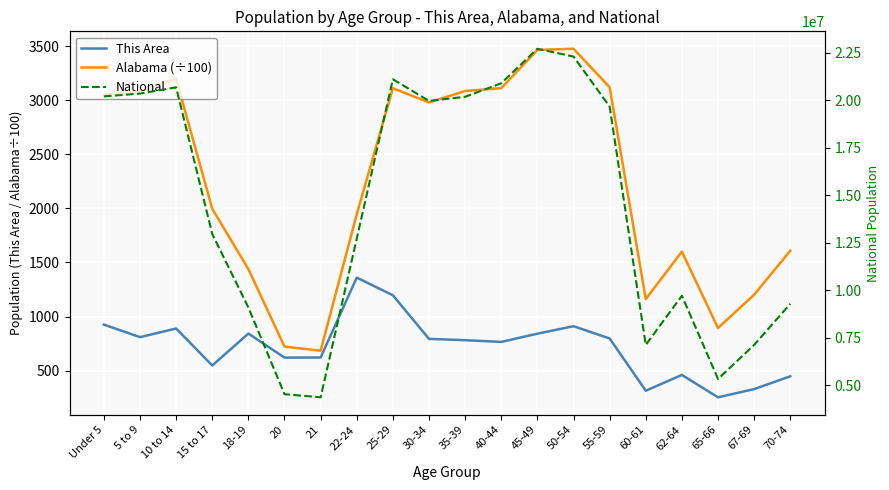

List the series in order of their peak value, highest first.

National, Alabama (÷100), This Area